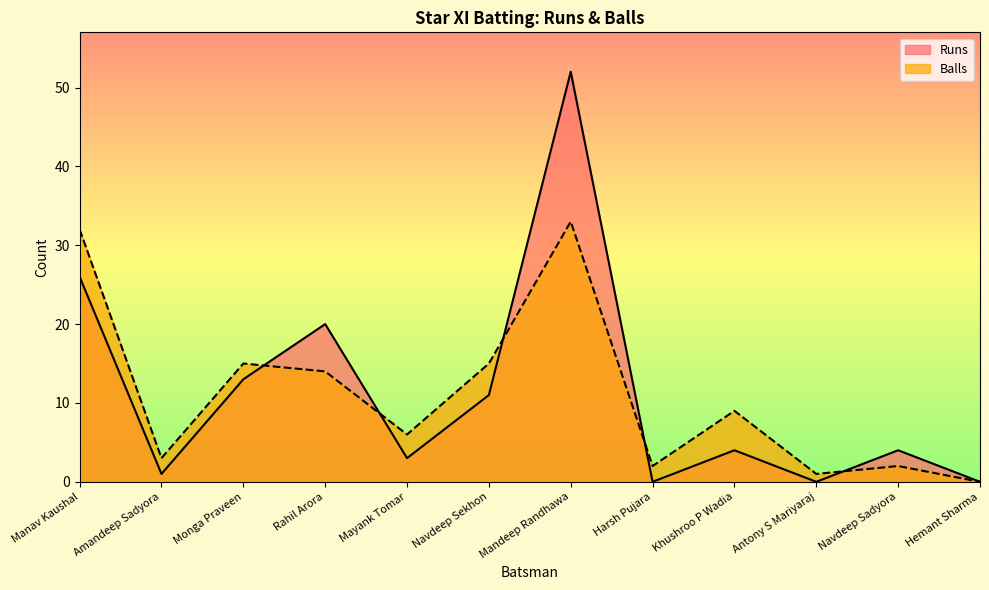

True or false: Runs has more than 2 points higher than both neighbors.

True